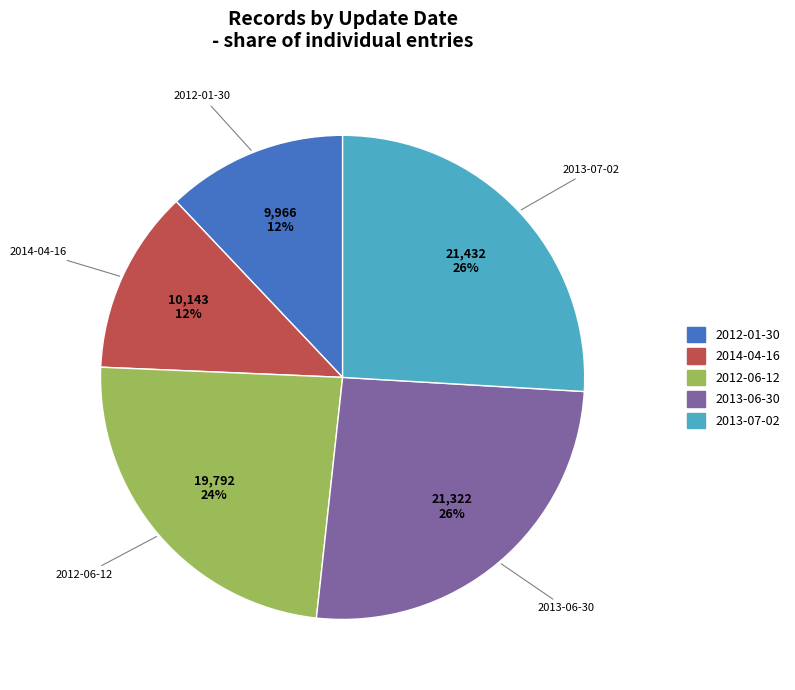

Which has a higher value, 2012-01-30 or 2013-07-02?

2013-07-02